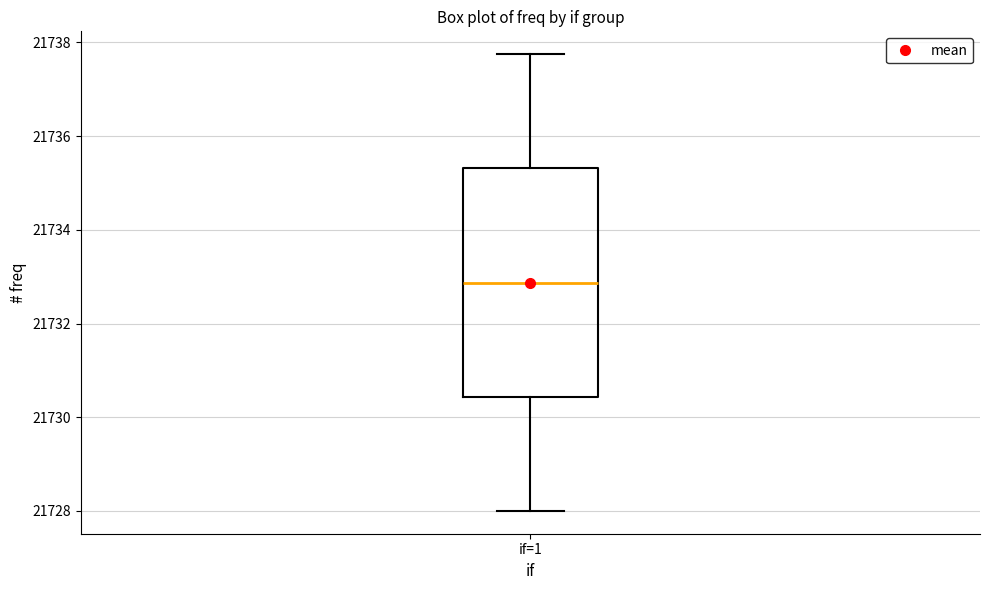

Read this box plot against the y-axis: the position of the median line, the range covered by the box, and the ends of both whiskers. The values are not printed on the chart, so give them approximately, as read against the axis.

median 21732.8, box 21730.4 to 21735.4, whiskers 21728.0 to 21737.8